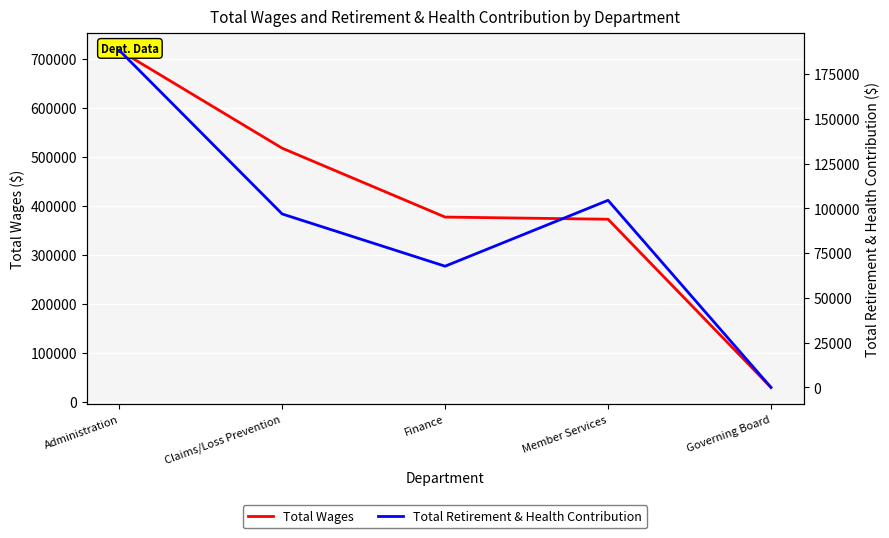

At which label does Total Retirement & Health Contribution reach its minimum?

Governing Board